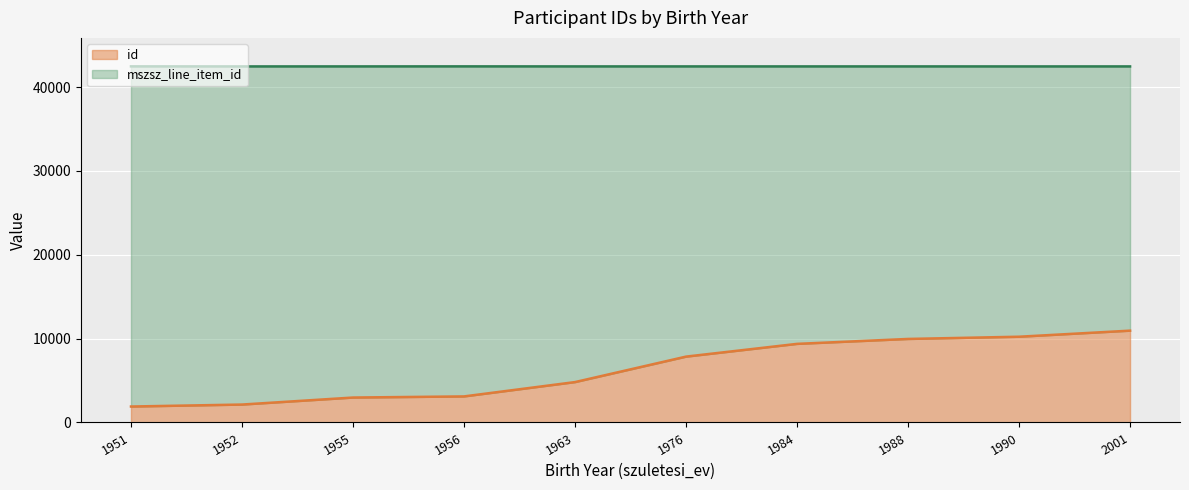

At which category is the sum across all series the highest?

2001